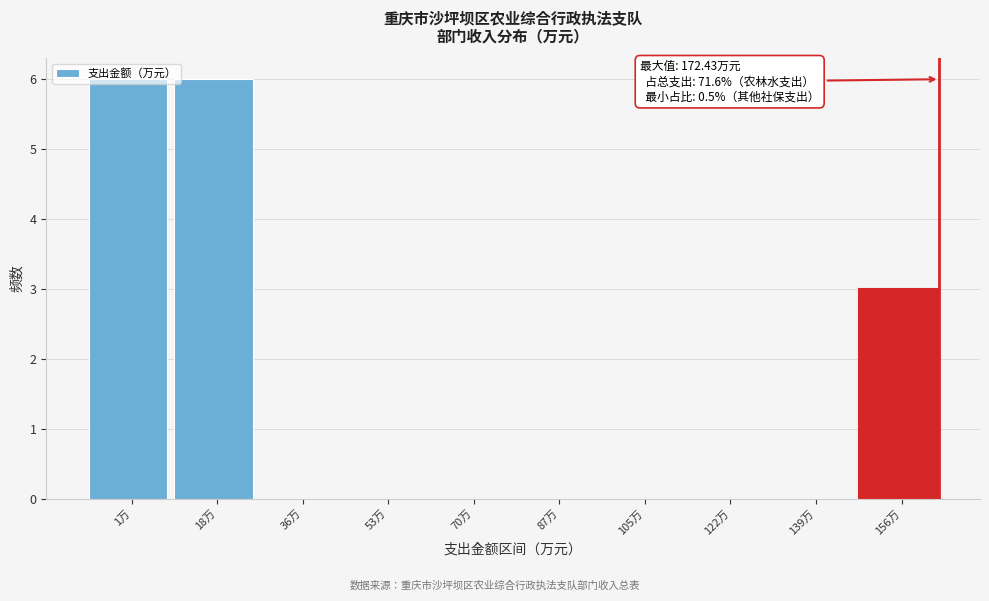

What is the maximum value shown in the chart?

6